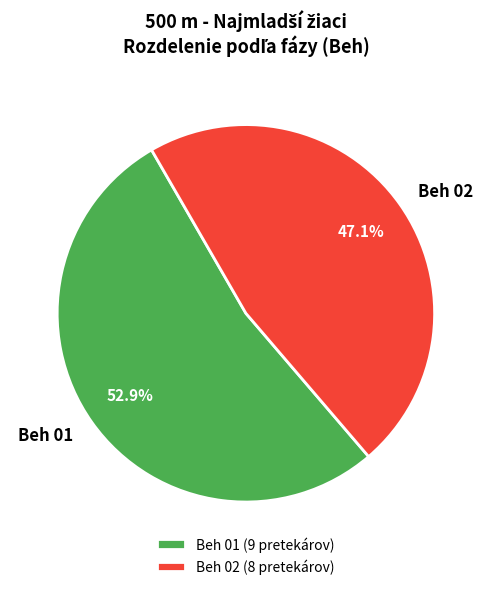

Is it true that Beh 02 is 59% of the pie?

False